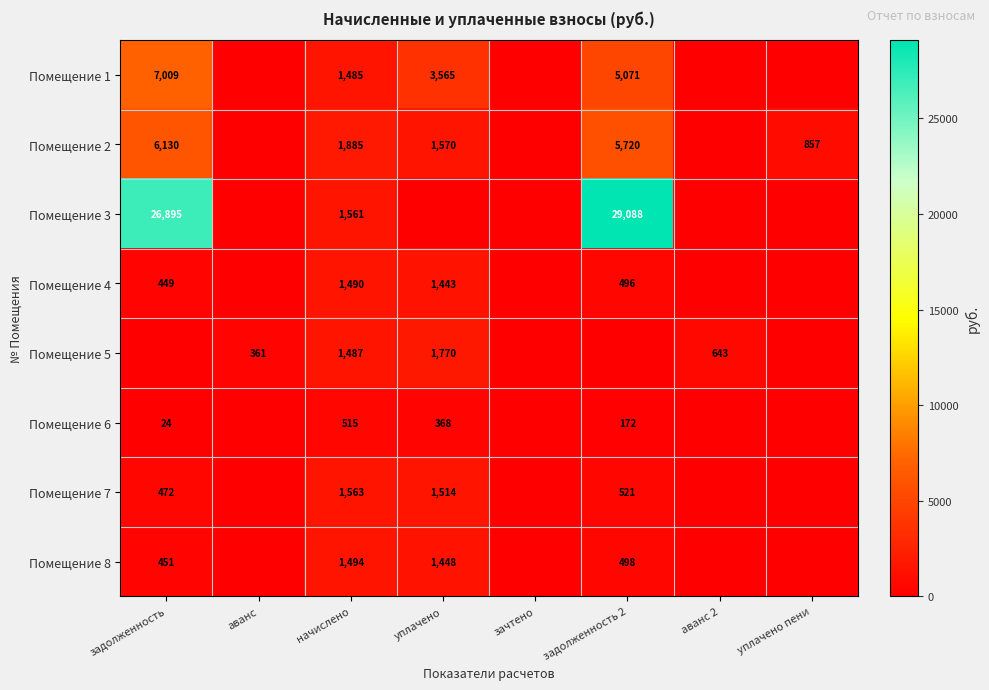

What is the sum of the Помещение 5 values at начислено and аванс?

1848